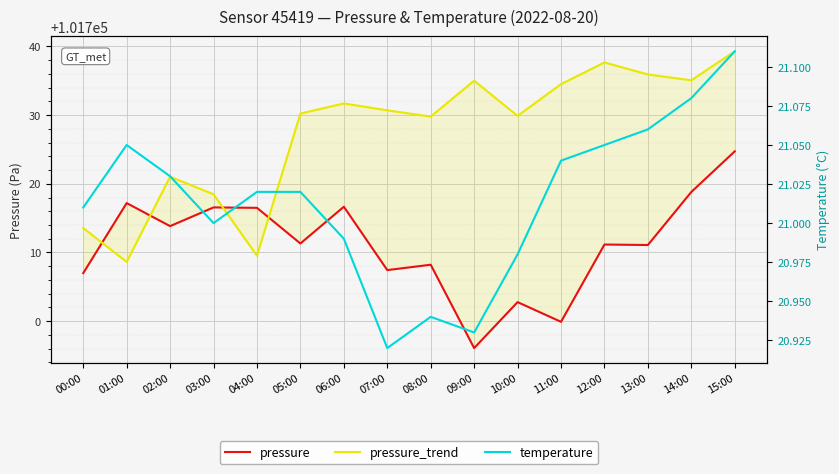

List the labels in order of temperature value, largest first.

15:00, 14:00, 13:00, 01:00, 12:00, 11:00, 02:00, 04:00, 05:00, 00:00, 03:00, 06:00, 10:00, 08:00, 09:00, 07:00